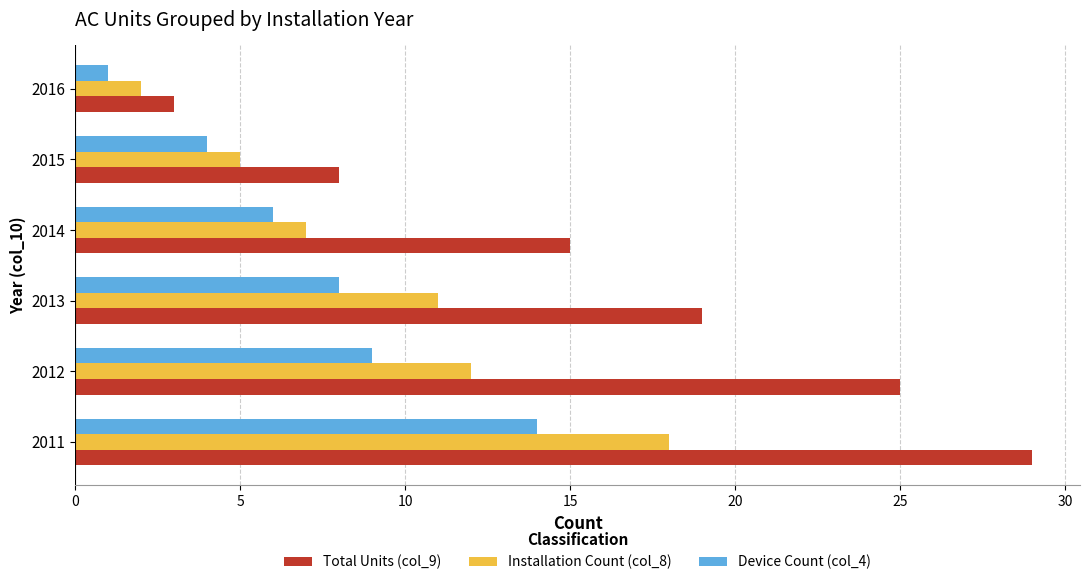

What is the maximum value shown in the chart?

29